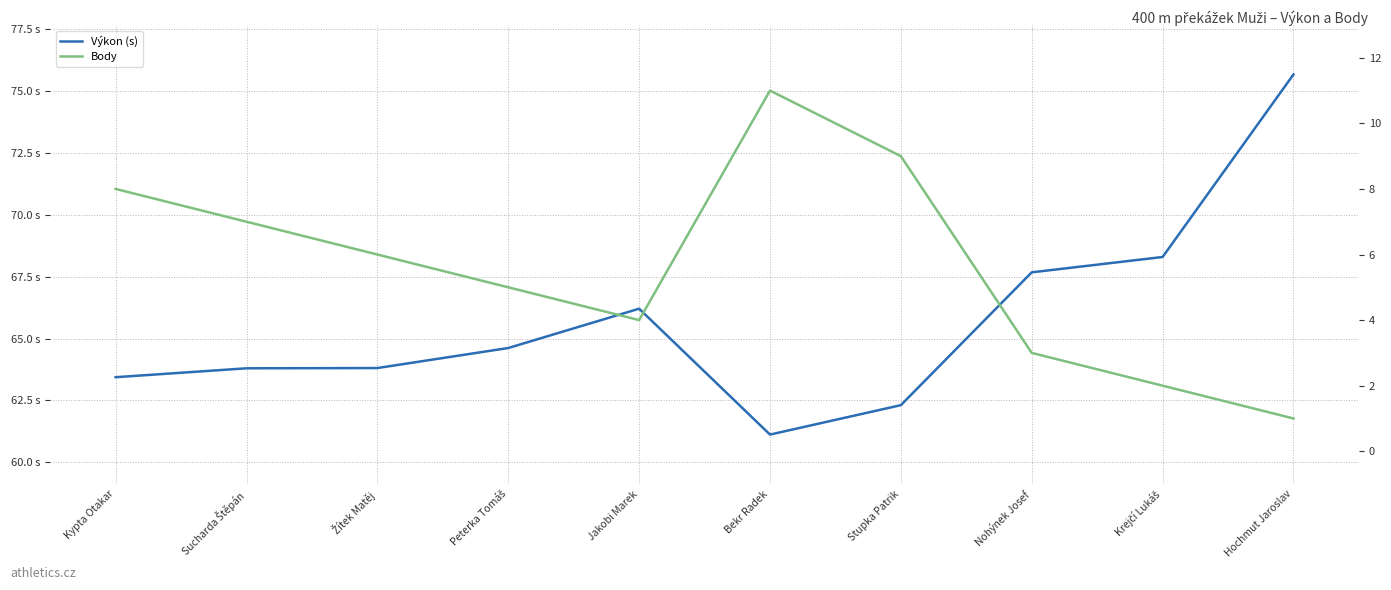

Which series has the largest range (max minus min)?

Výkon (s)